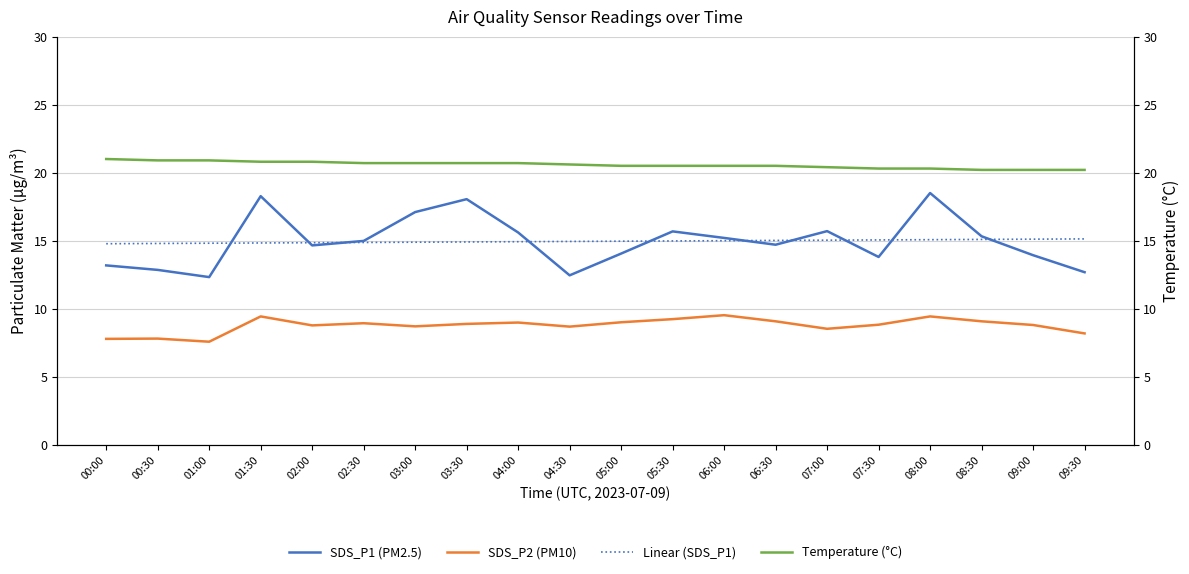

List the labels in order of Linear (SDS_P1) value, smallest first.

00:00, 00:30, 01:00, 01:30, 02:00, 02:30, 03:00, 03:30, 04:00, 04:30, 05:00, 05:30, 06:00, 06:30, 07:00, 07:30, 08:00, 08:30, 09:00, 09:30